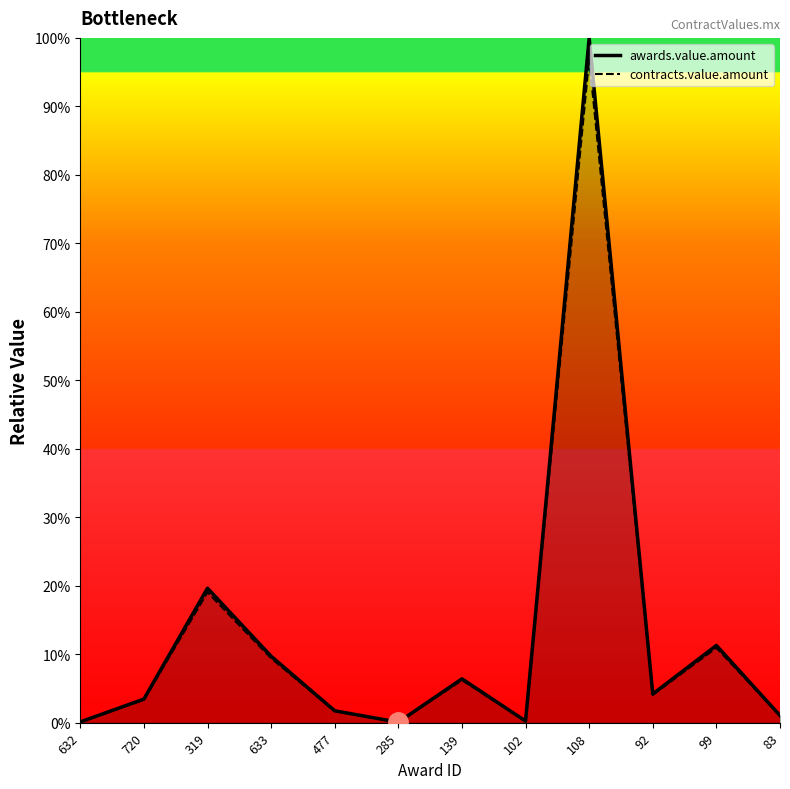

True or false: contracts.value.amount and awards.value.amount cross at least once.

False